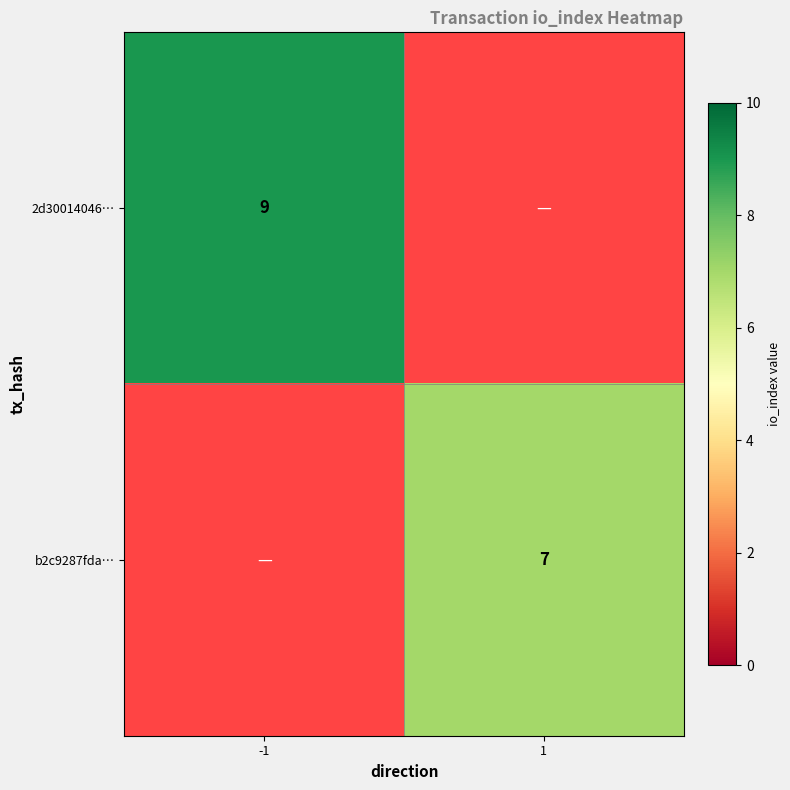

The b2c9287fda… series shows 3 at 1. True or false?

False